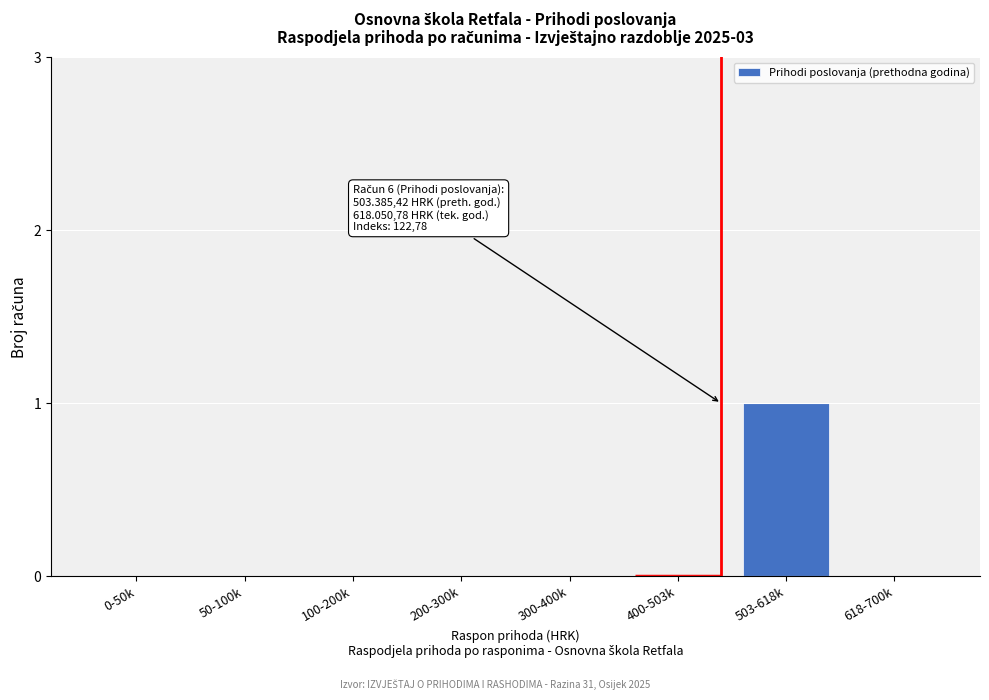

Reading left to right, what are all the values shown in this chart?

0-50k=0	50-100k=0	100-200k=0	200-300k=0	300-400k=0	400-503k=0	503-618k=1	618-700k=0